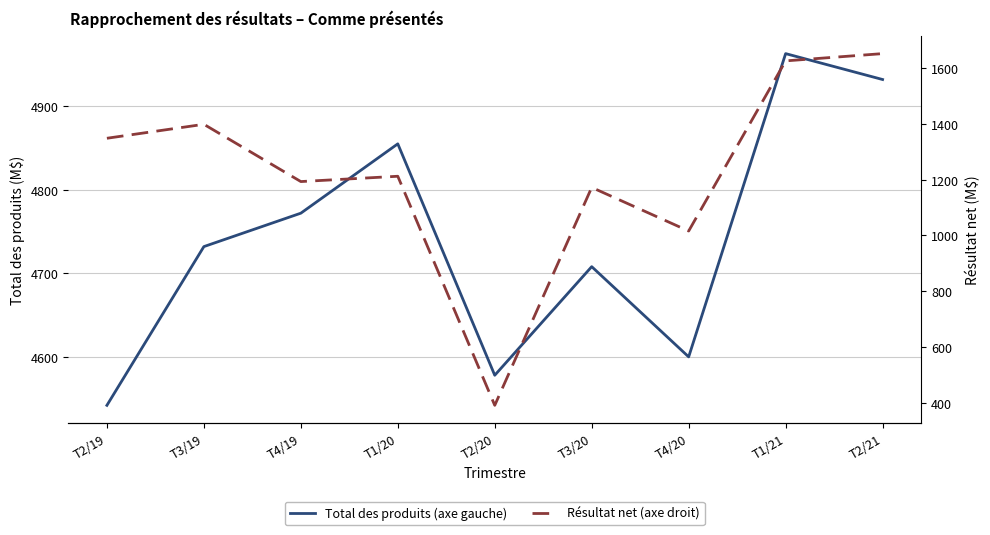

True or false: Total des produits (axe gauche) has a value of 4578 at T2/20.

True